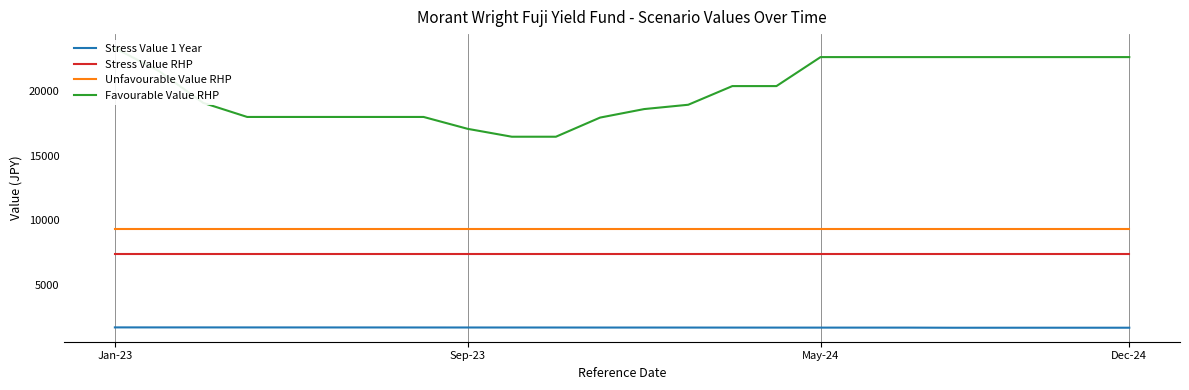

True or false: Unfavourable Value RHP has more than 1 points higher than both neighbors.

False